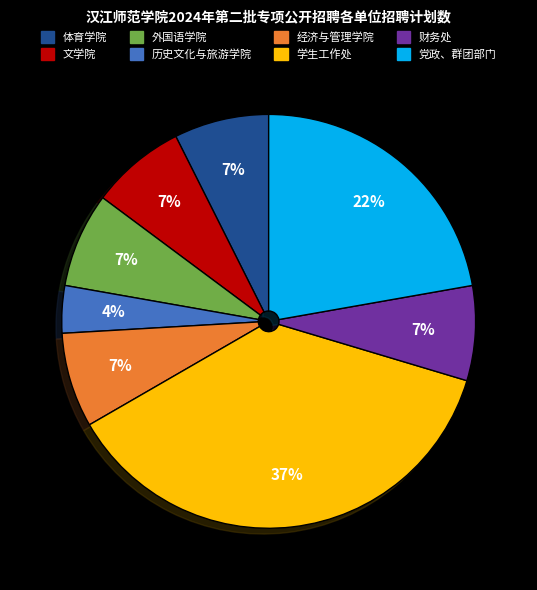

How many slices are in this pie chart?

8